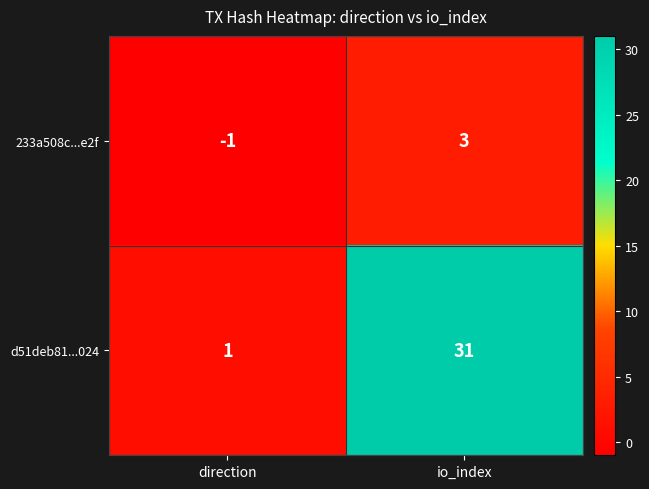

Which series has the largest total across all categories?

d51deb81...024